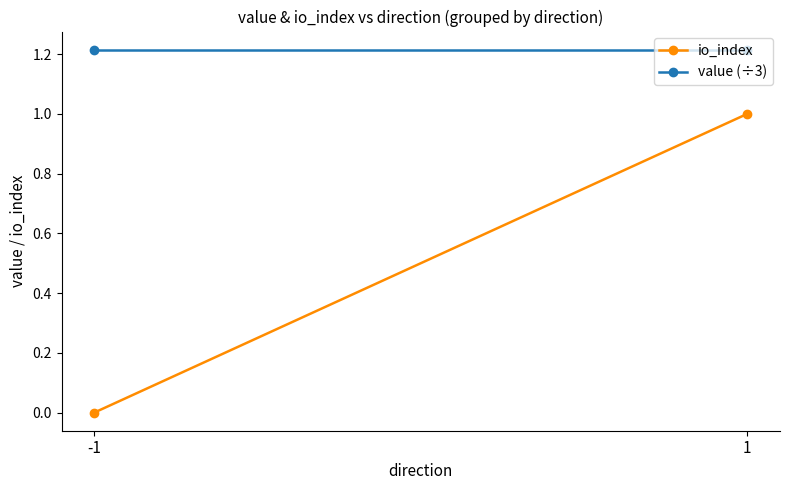

Which category has the lowest value across all series?

-1